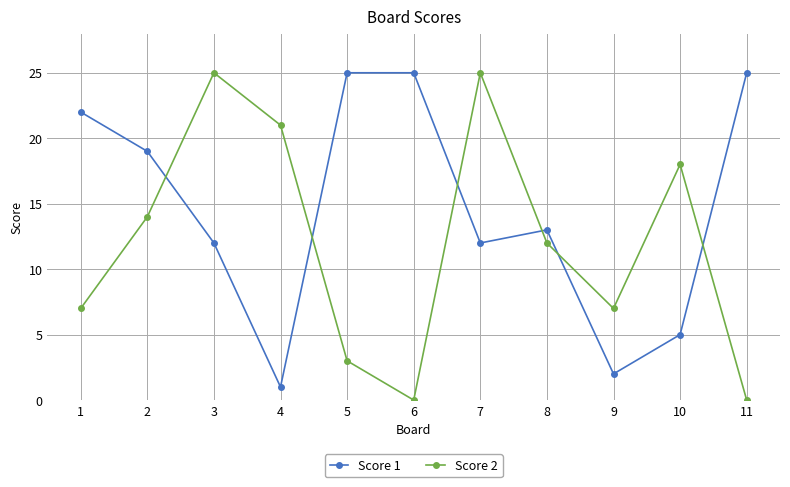

Which series ends up on top after the final intersection of Score 2 and Score 1?

Score 1